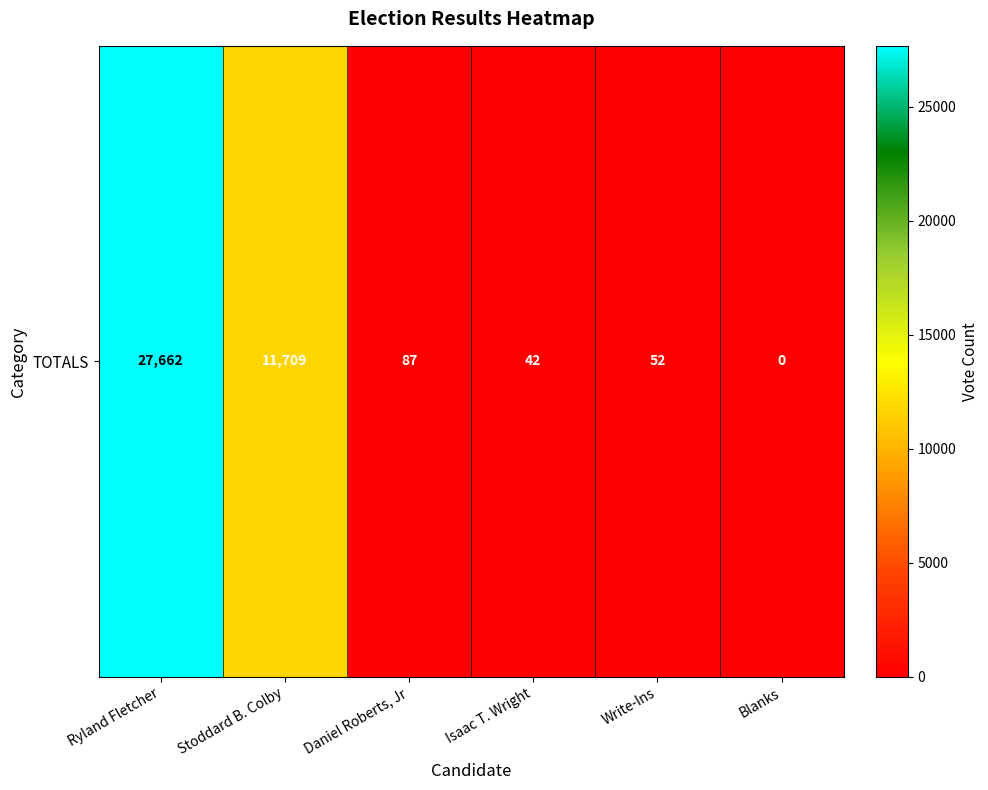

True or false: the data shows 11709 at Stoddard B. Colby.

True